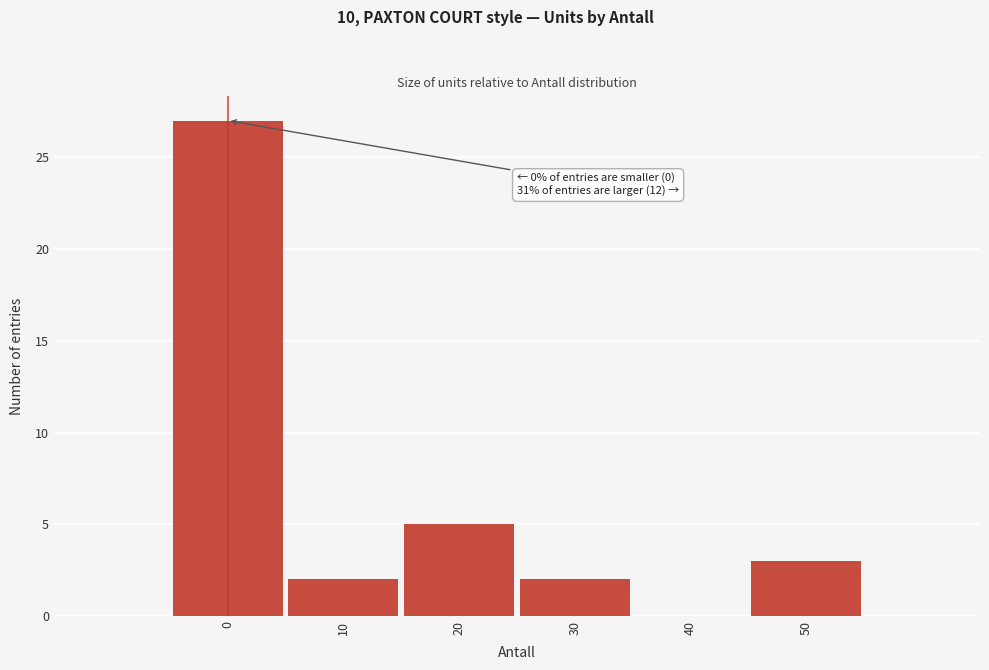

Reading right to left, extract all data points from this chart.

50=3	40=0	30=2	20=5	10=2	0=27